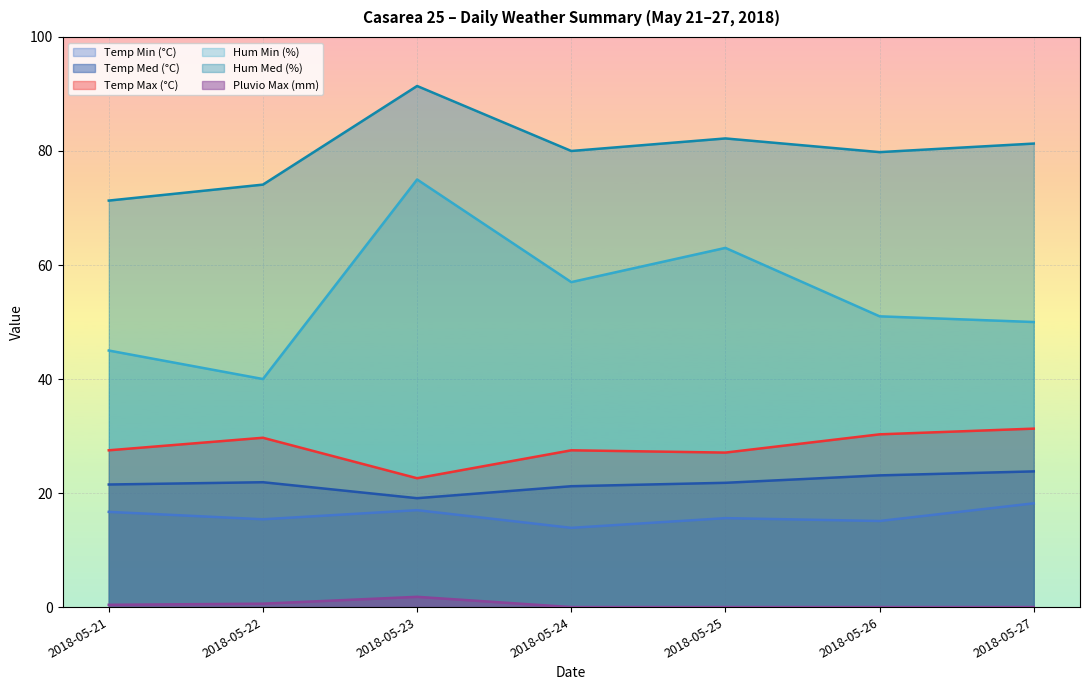

How many data points in Temp Med (°C) are less than 21?

1